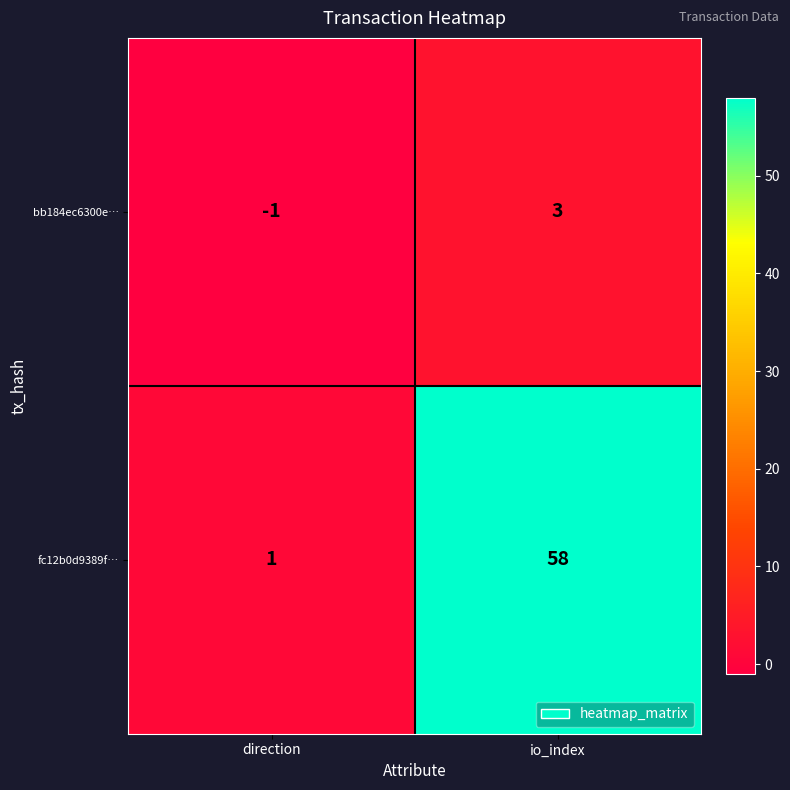

Rank the series by their maximum value, from highest to lowest.

fc12b0d9389f…, bb184ec6300e…